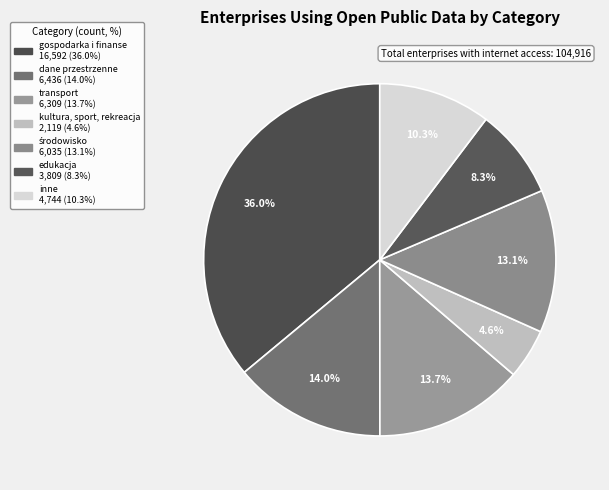

Which has a higher value, gospodarka i finanse or kultura, sport, rekreacja?

gospodarka i finanse